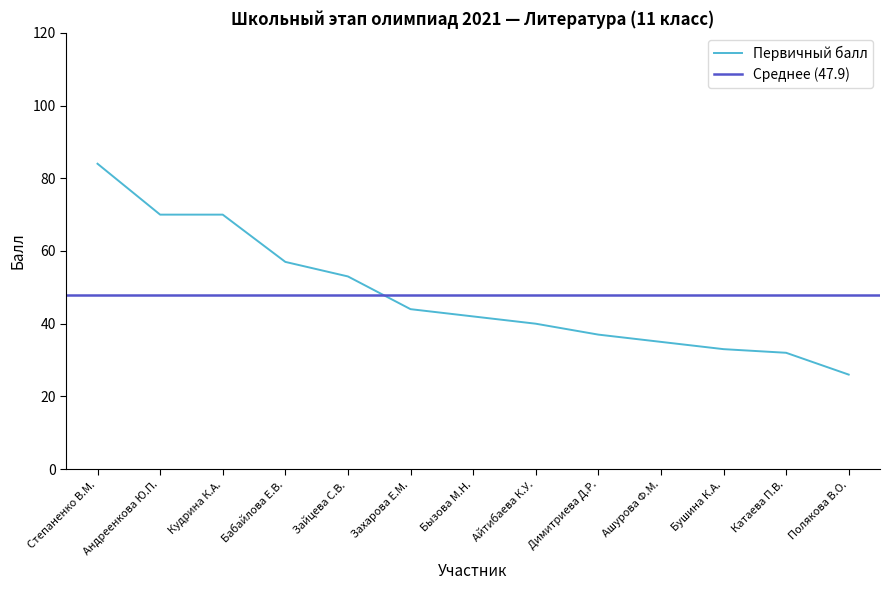

What is the value of the 5th point from the left?

53